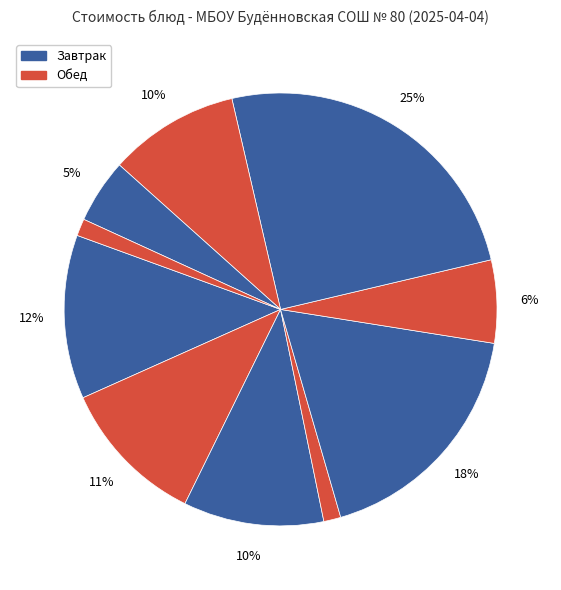

Count the number of slices in the pie.

10